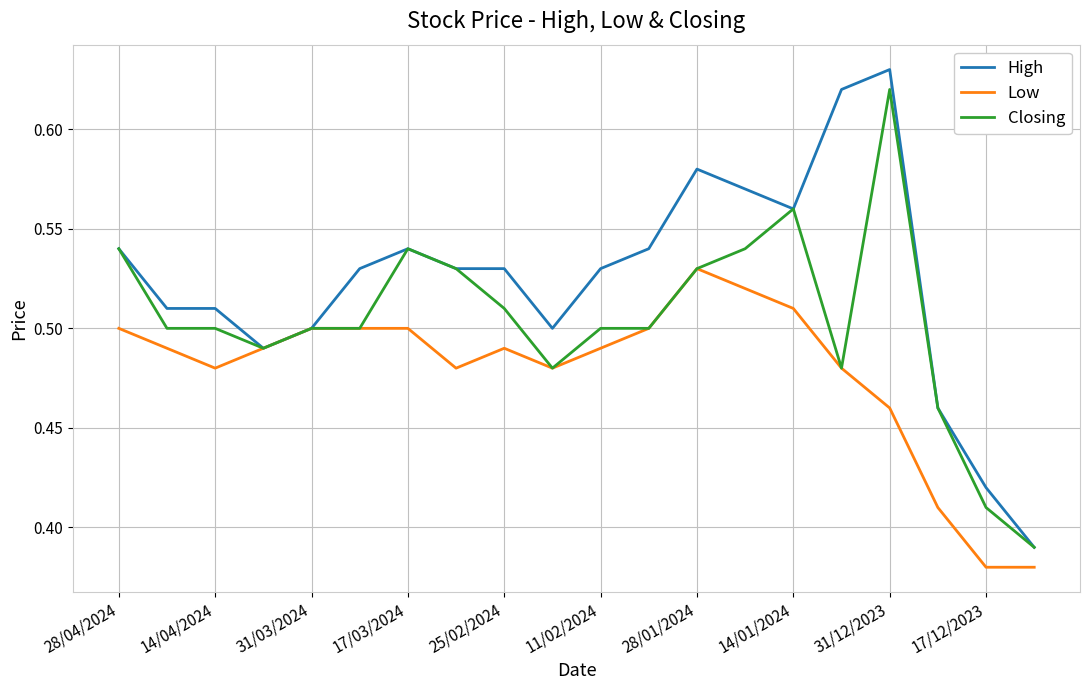

What is the sum of all Low values?

9.6